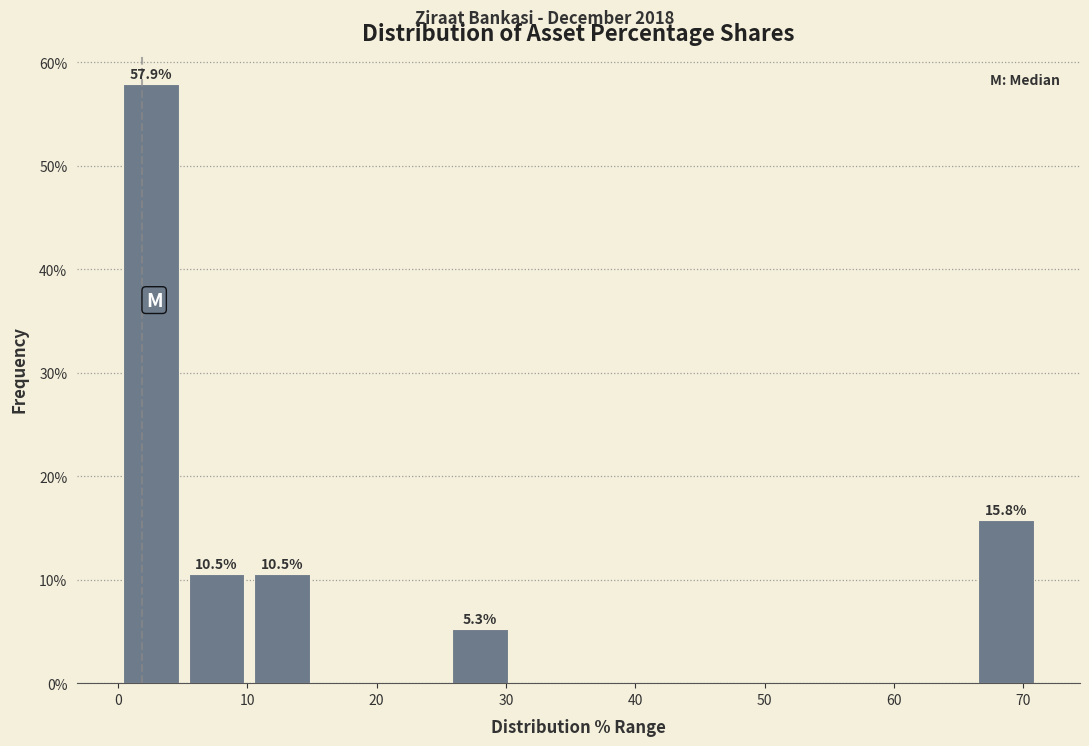

Which range on the x-axis has the tallest bar?

0 to 5